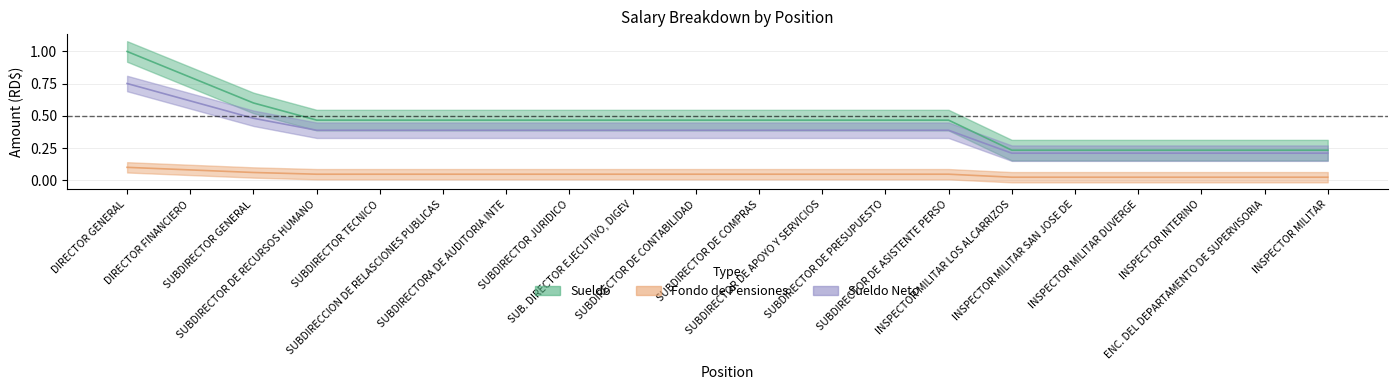

What is the approximate value of Sueldo at SUBDIRECTOR GENERAL?

0.1